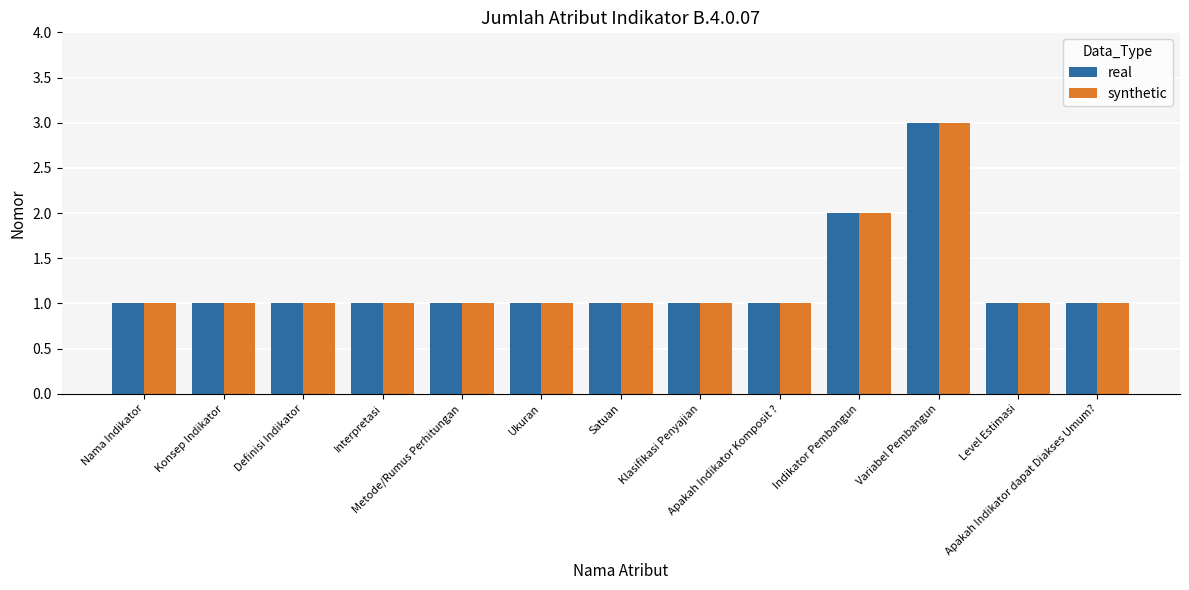

Is it true that real equals 1 at Nama Indikator?

True